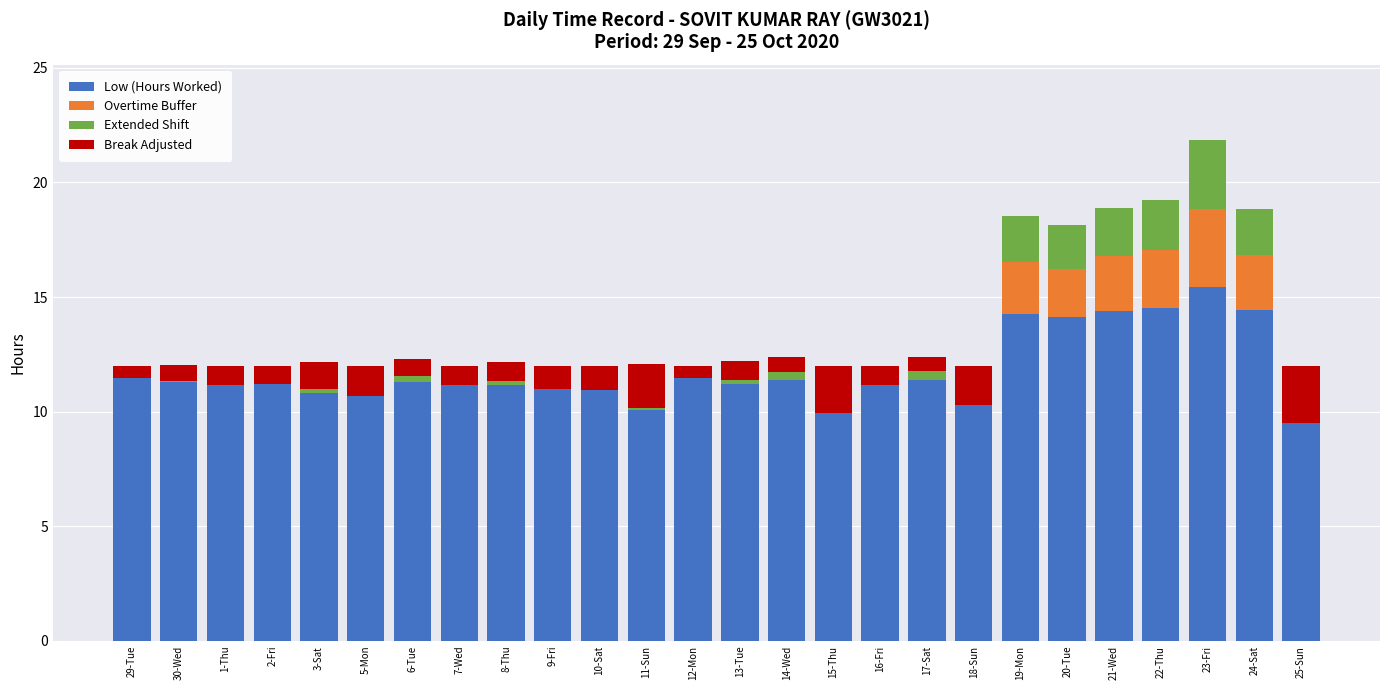

Are the bars horizontal?

No